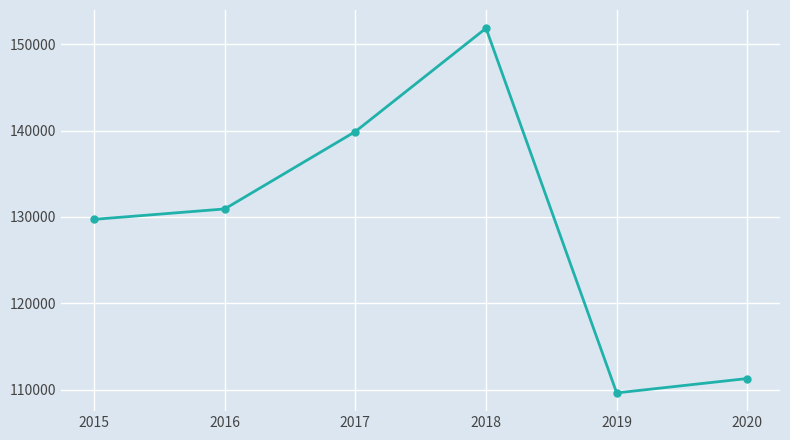

What is the maximum value shown in the chart?

151866